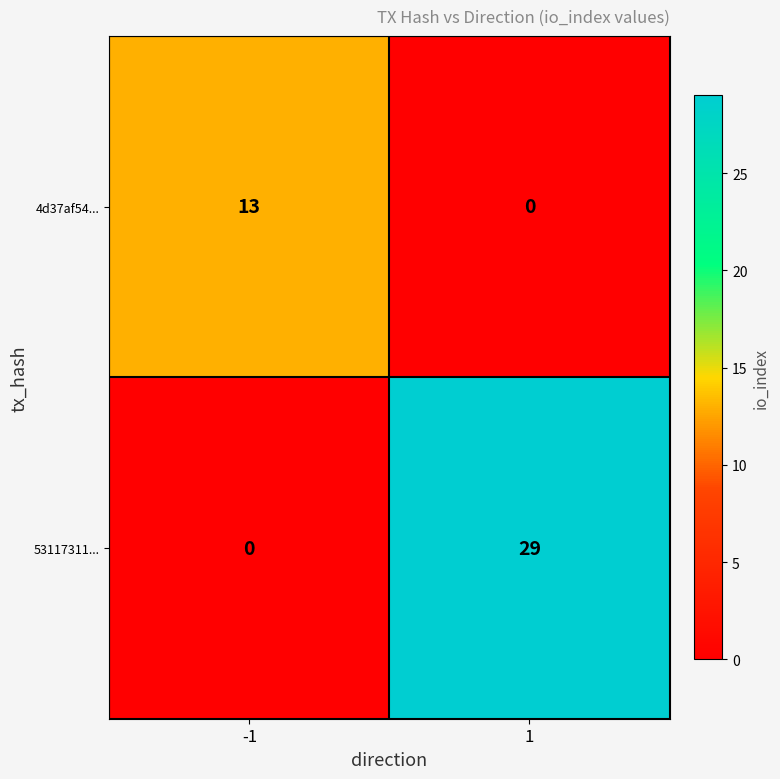

What is the sum of the 53117311... values at 1 and -1?

29